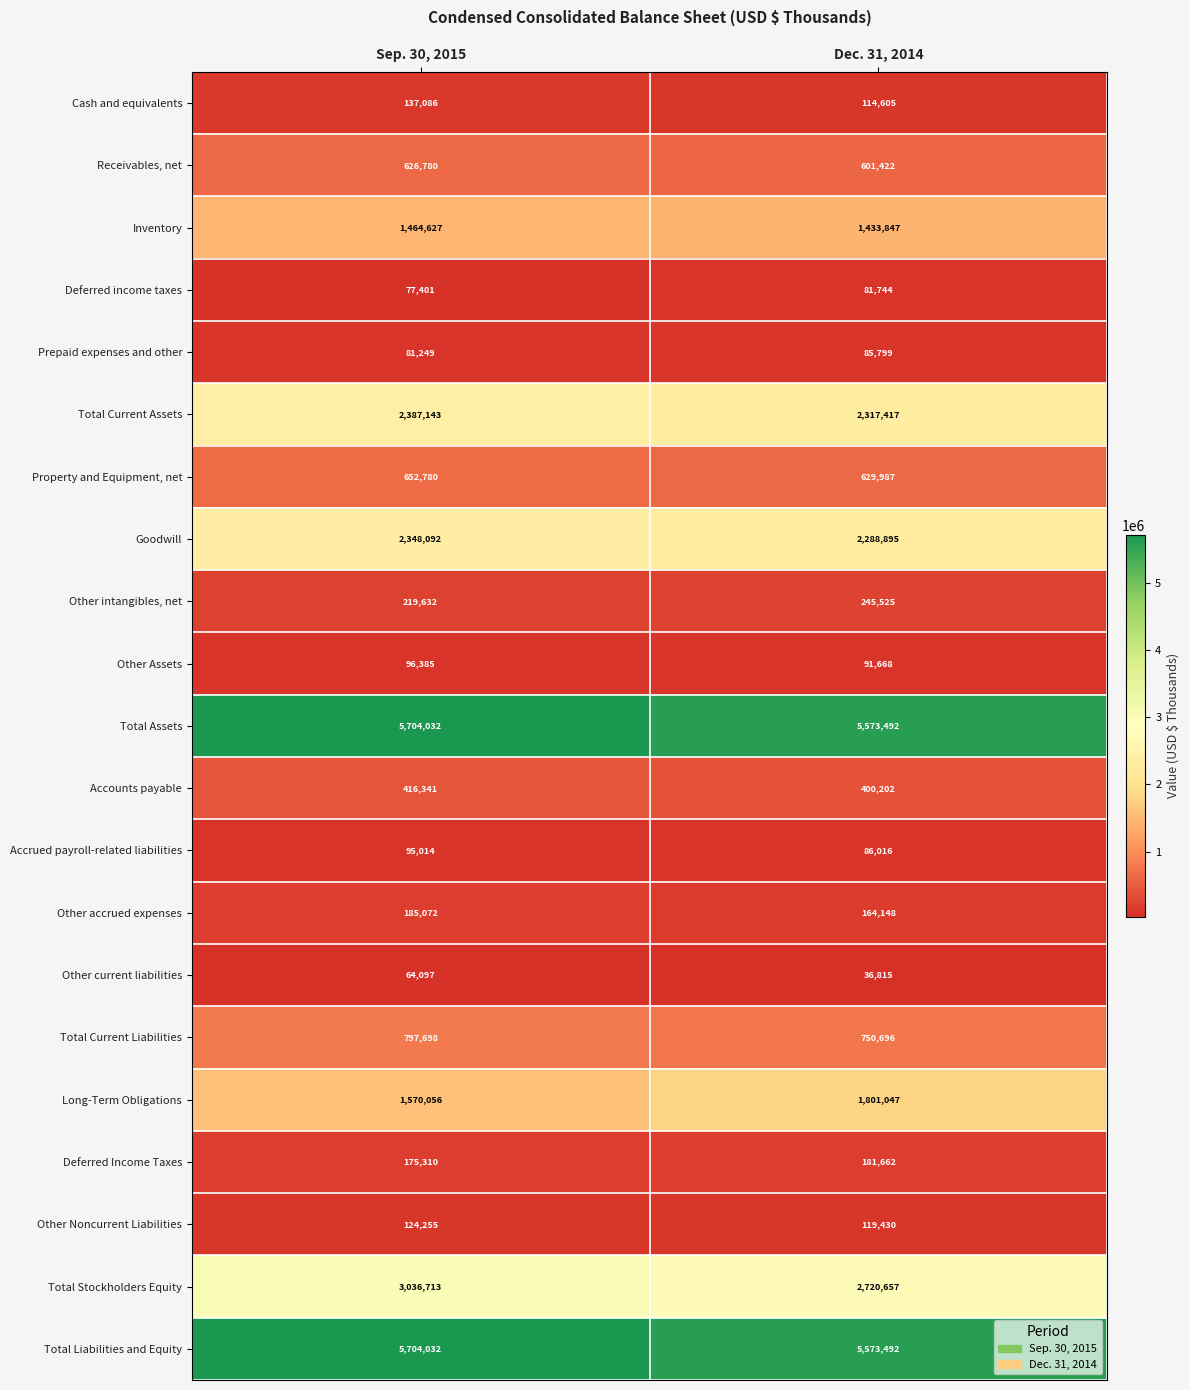

The Receivables, net series shows 601422 at Dec. 31, 2014. True or false?

True